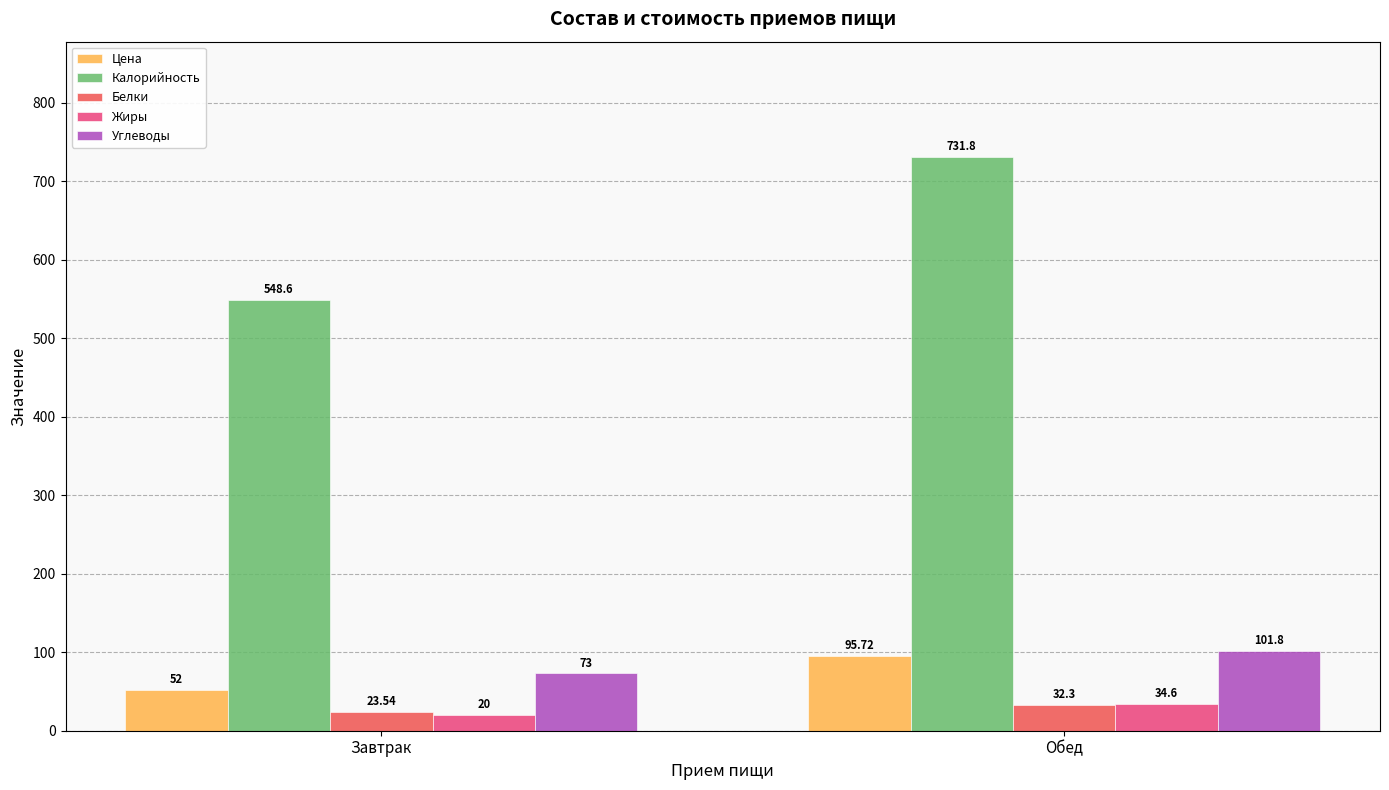

Reading left to right, list all the values displayed in this chart.

Цена: Завтрак=52.0	Обед=95.7
Калорийность: Завтрак=548.6	Обед=731.8
Белки: Завтрак=23.5	Обед=32.3
Жиры: Завтрак=20.0	Обед=34.6
Углеводы: Завтрак=73.0	Обед=101.8